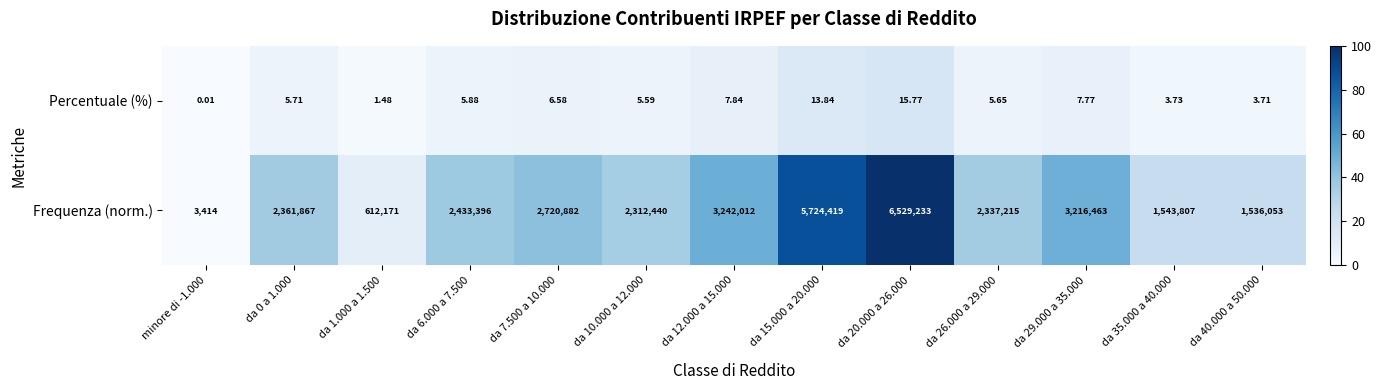

Which series changed the most between da 15.000 a 20.000 and da 29.000 a 35.000?

Frequenza (norm.)